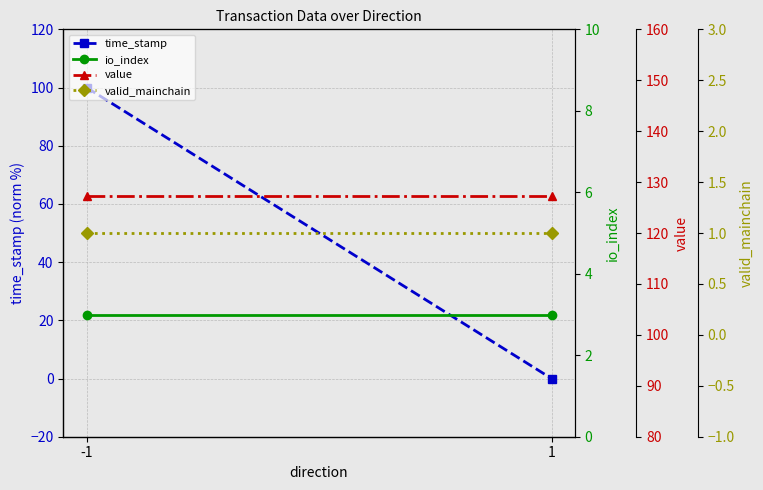

Between -1 and 1, which is larger?

-1